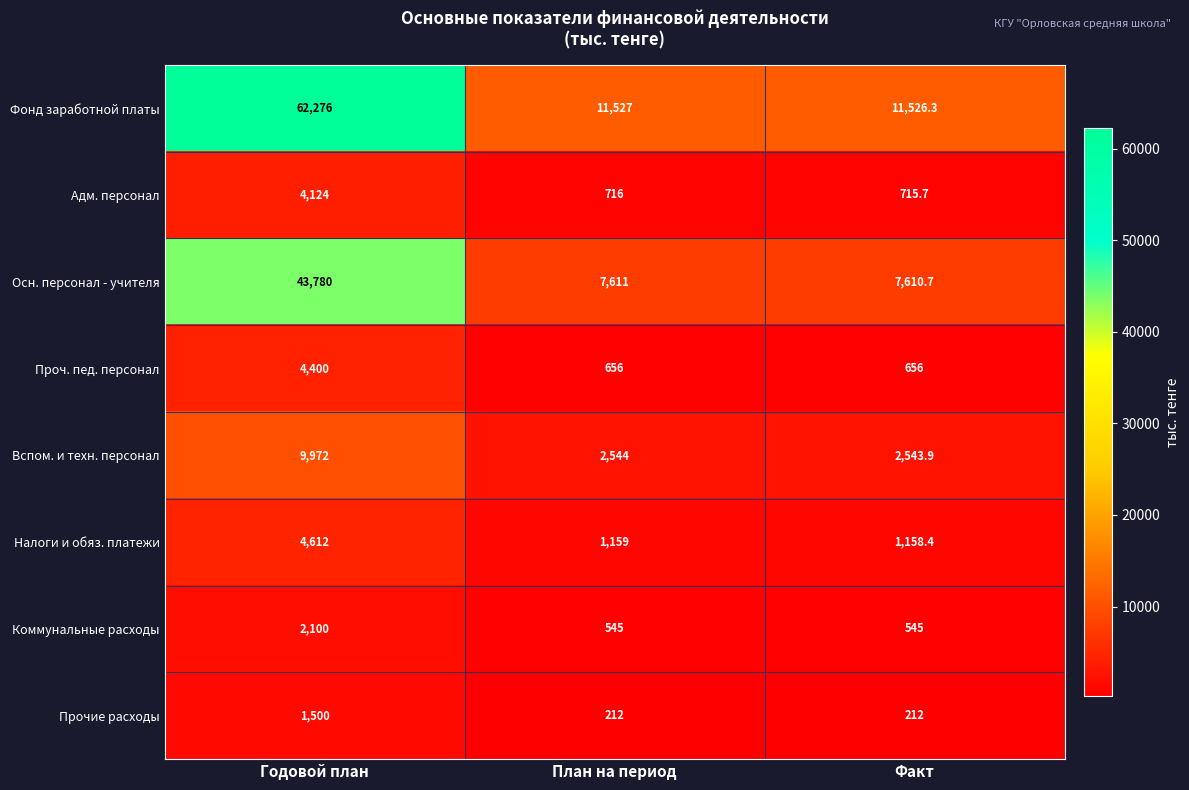

True or false: Адм. персонал has a value of 323.3 at Факт.

False